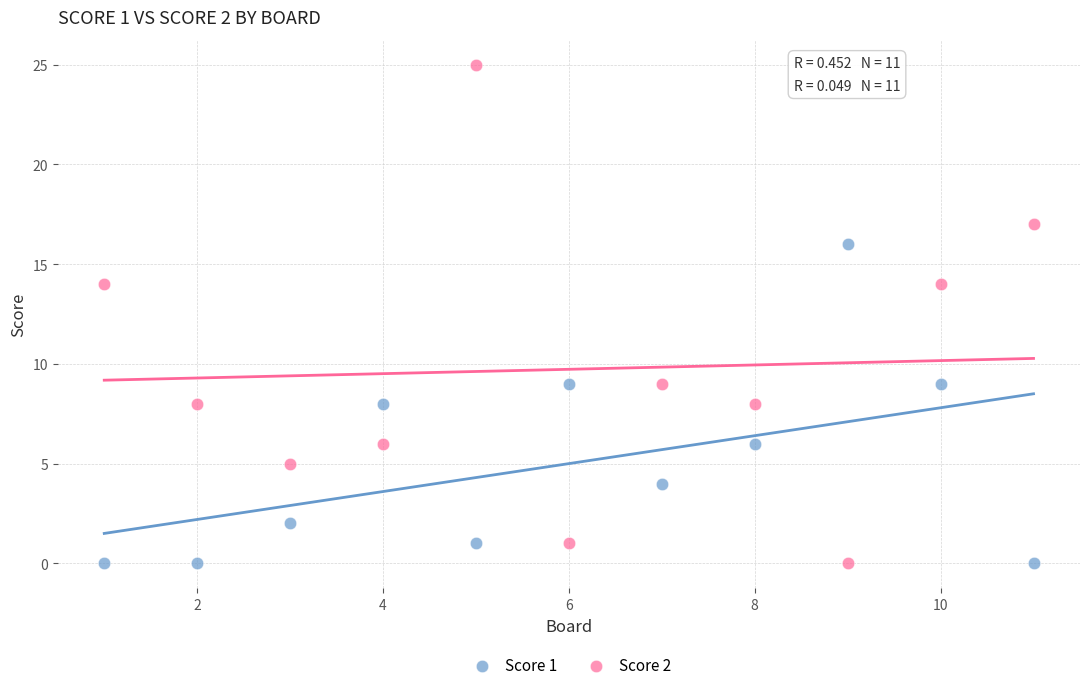

Which series reaches the maximum Y coordinate?

Score 2